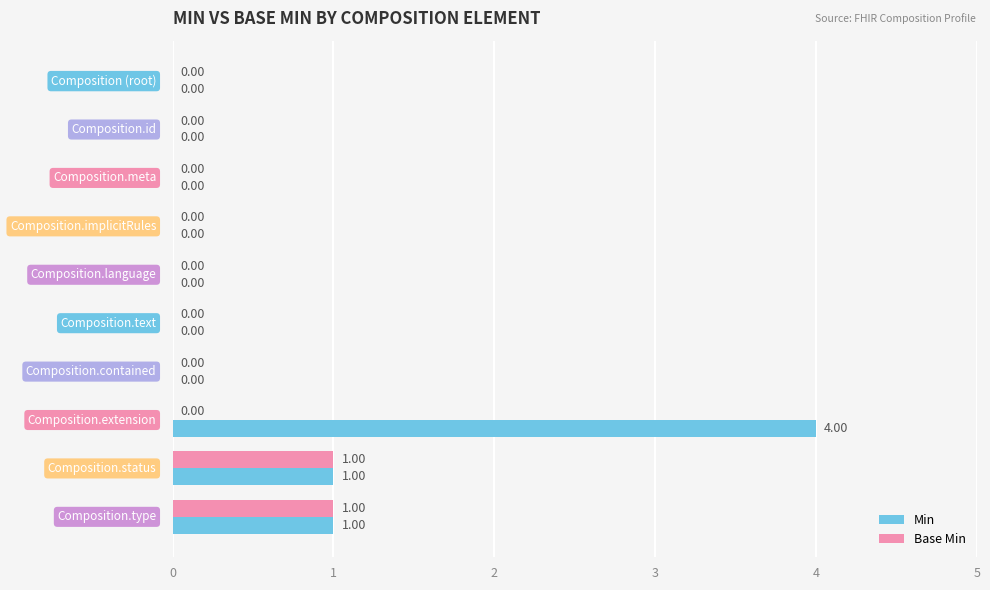

What are all the series names shown in the legend?

Min, Base Min